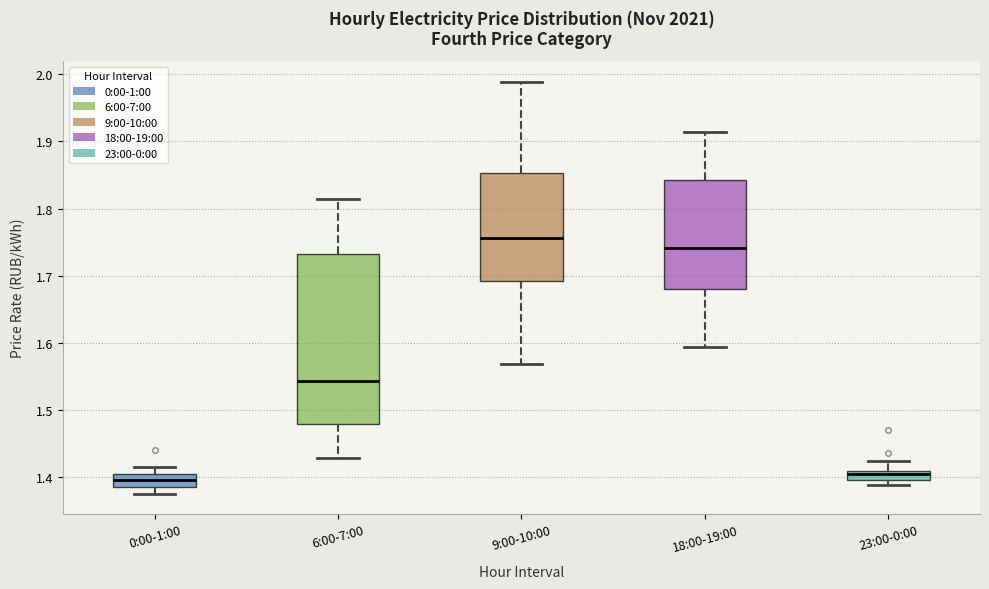

Comparing the boxes themselves (not the whiskers), which one is the tallest?

6:00-7:00